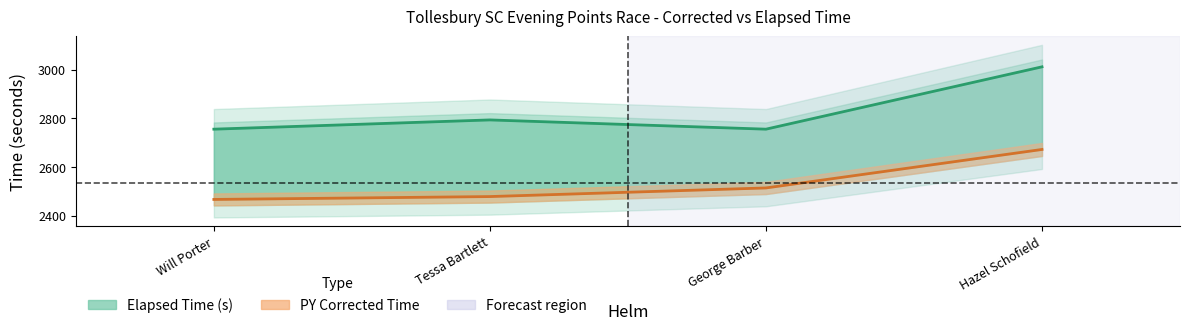

Is the value of Elapsed Time (s) line at Will Porter greater than the value of PY Corrected Time line at George Barber?

Yes